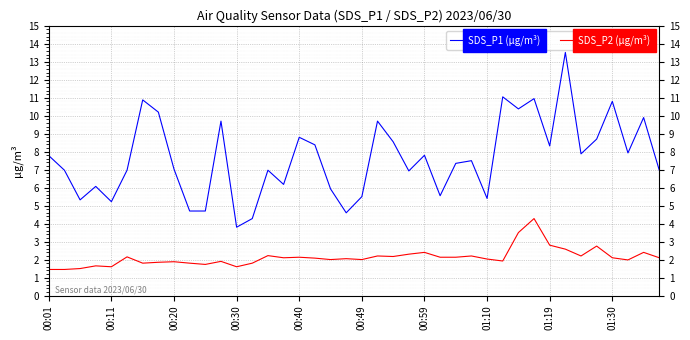

Rank the series by their average value, from highest to lowest.

SDS_P1 (μg/m³), SDS_P2 (μg/m³)